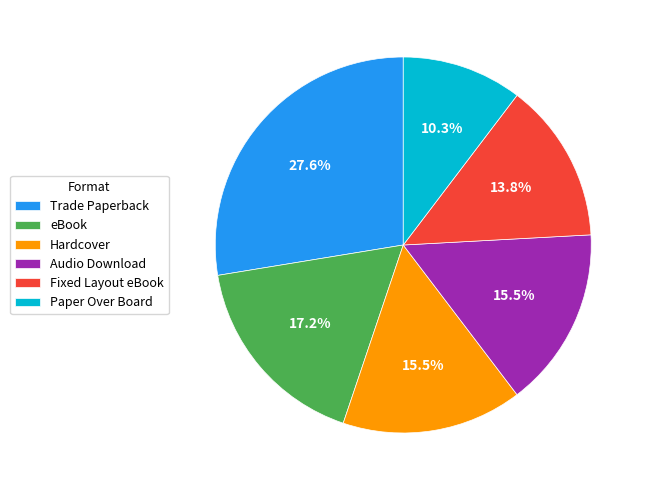

Combined, do eBook and Audio Download account for over 50%?

No